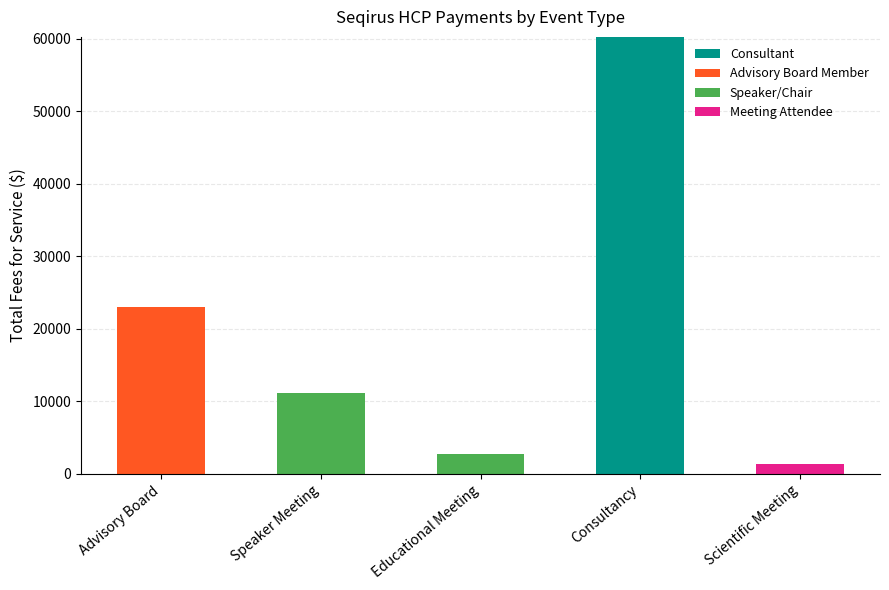

What are all the series names shown in the legend?

Consultant, Advisory Board Member, Speaker/Chair, Meeting Attendee